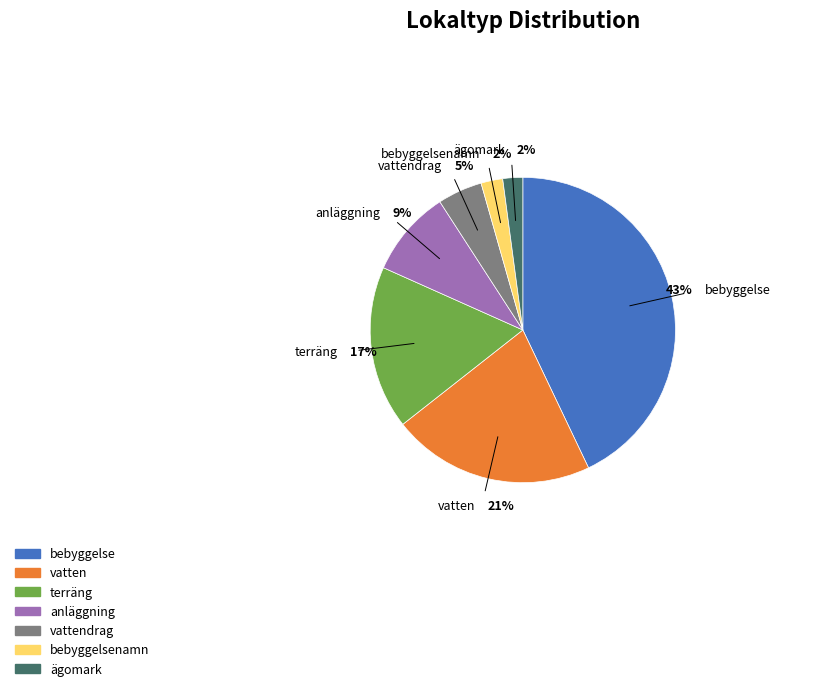

To the nearest percent, what is the average slice percentage?

14%